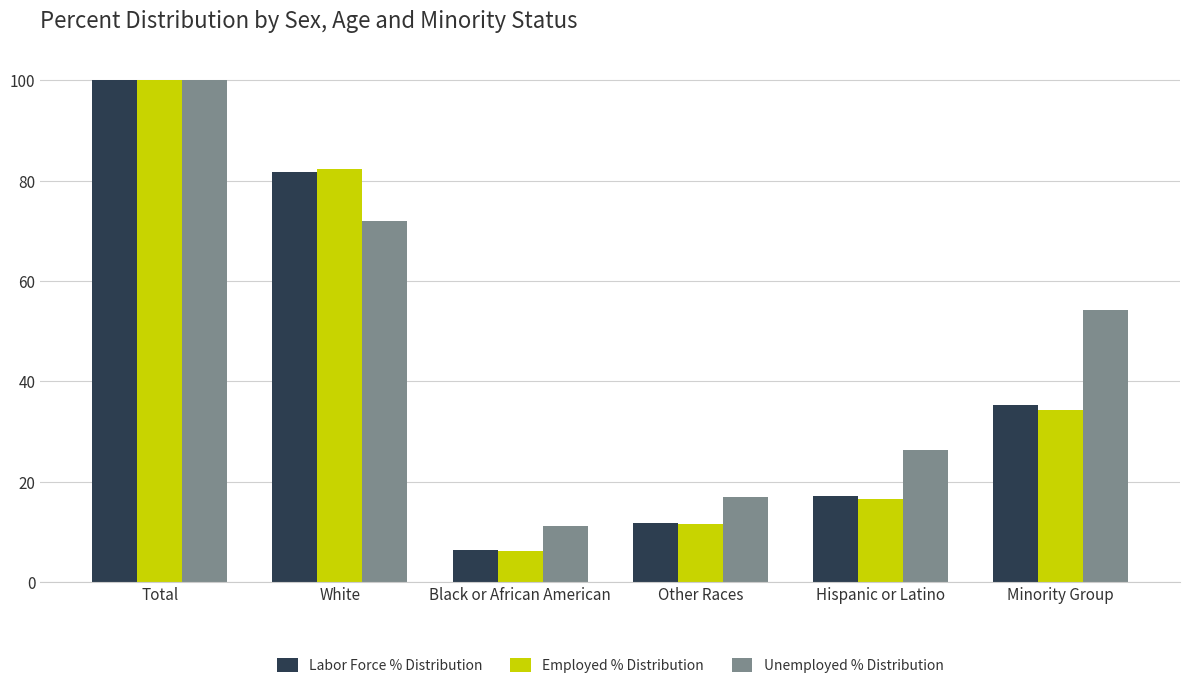

Where is Employed % Distribution nearest to the value 53?

Minority Group